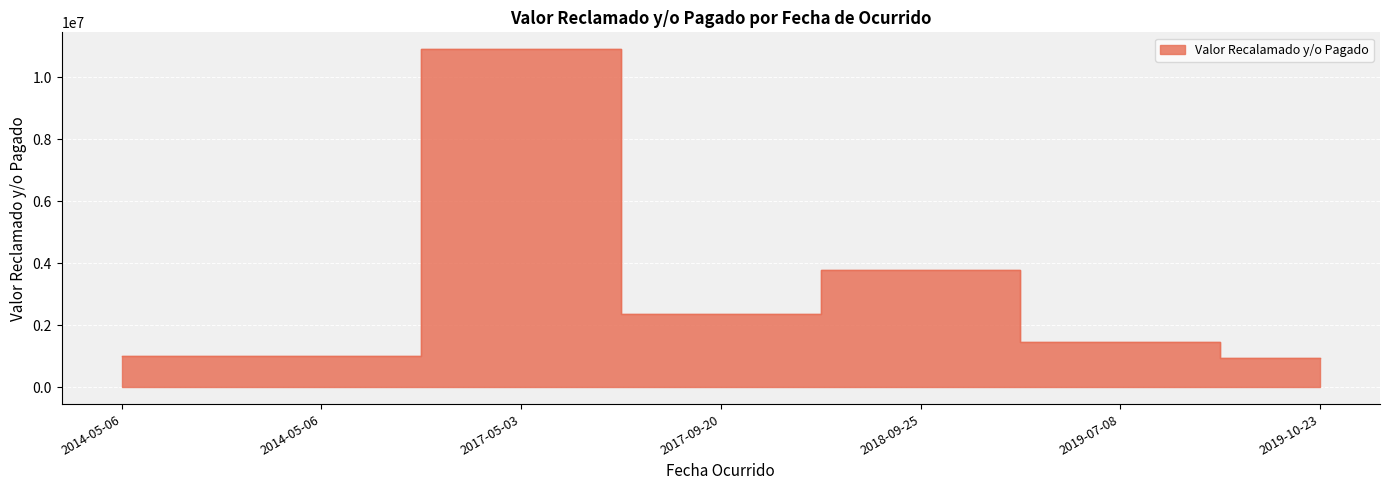

Reading left to right, extract all data points from this chart.

1000000	1000000	10900000	2351121	3782171	1459696	928775